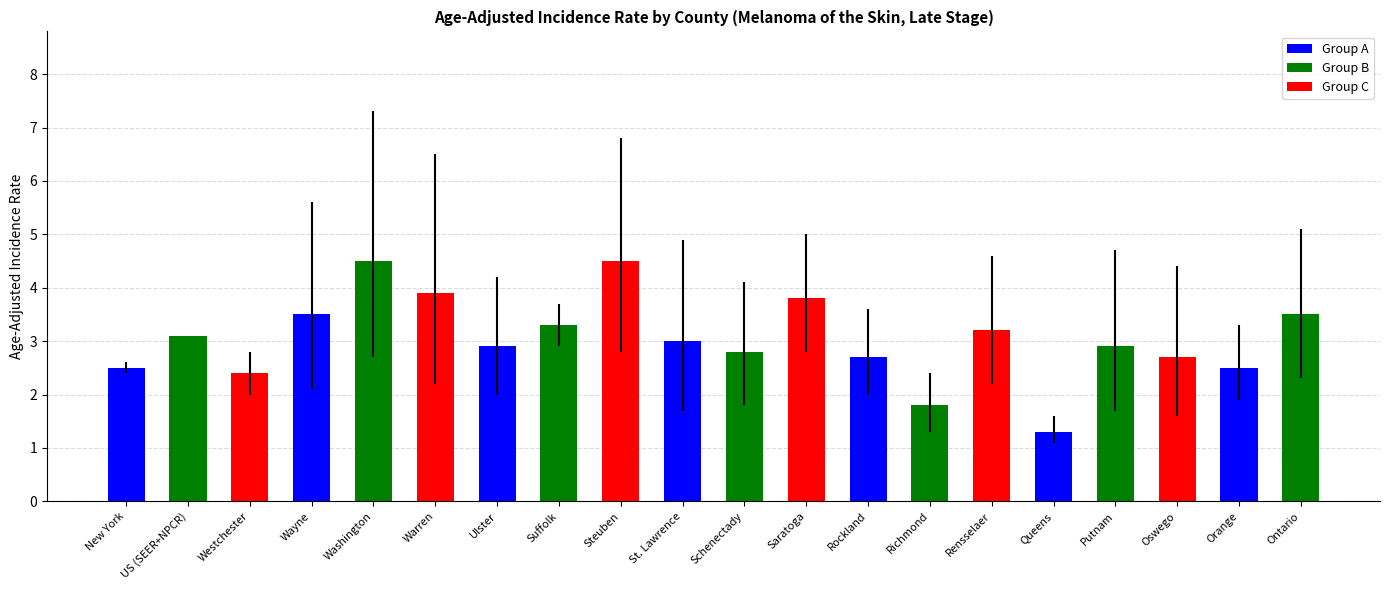

The value at St. Lawrence is 3.0. True or false?

True